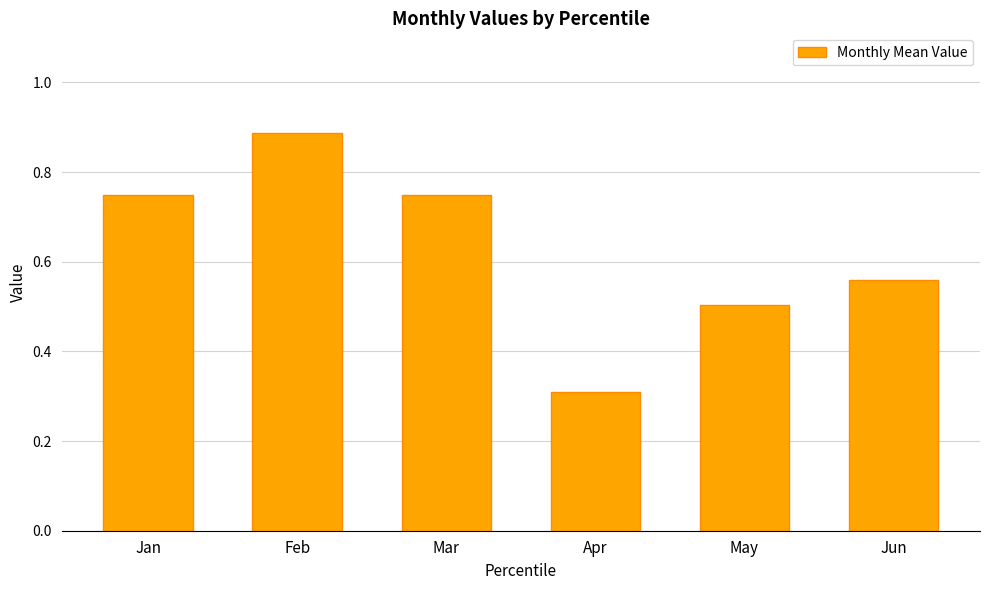

How many values are between 0 and 1?

6